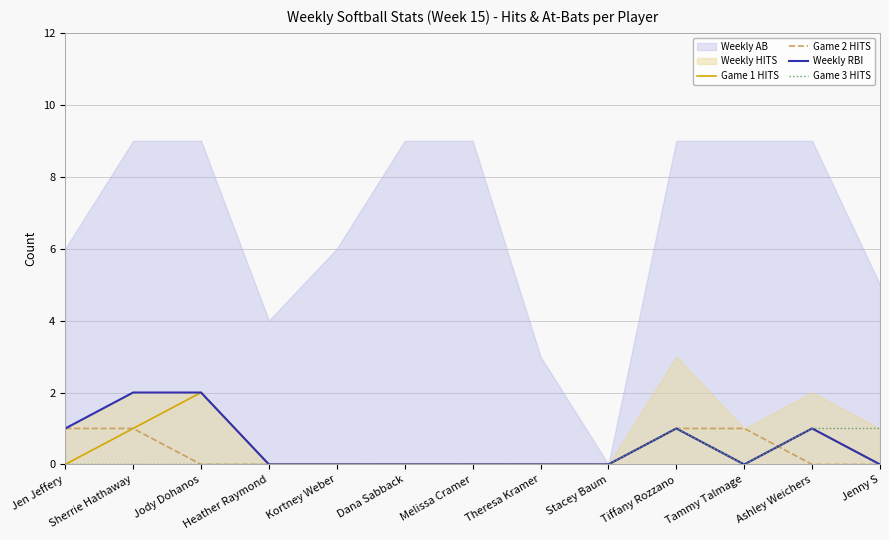

True or false: Weekly RBI has a value of 1 at Ashley Weichers.

True